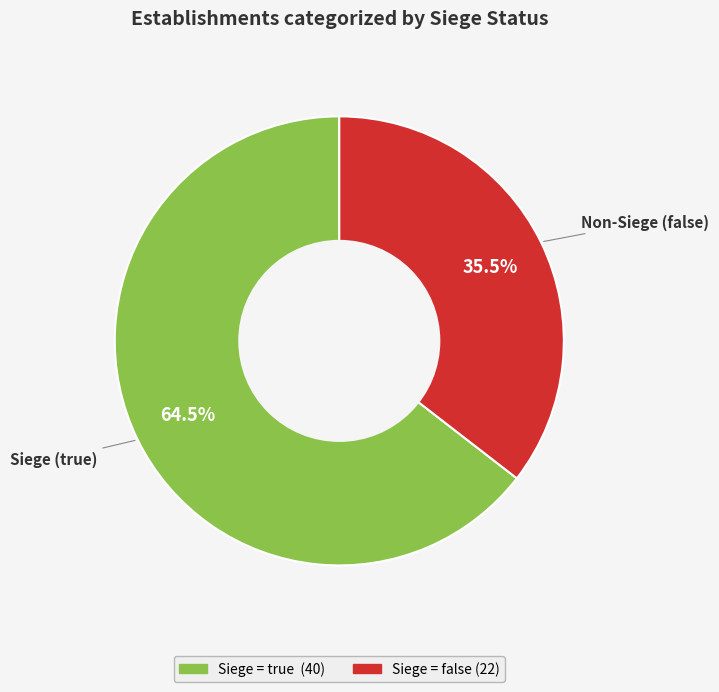

Does any single category account for the majority?

Yes